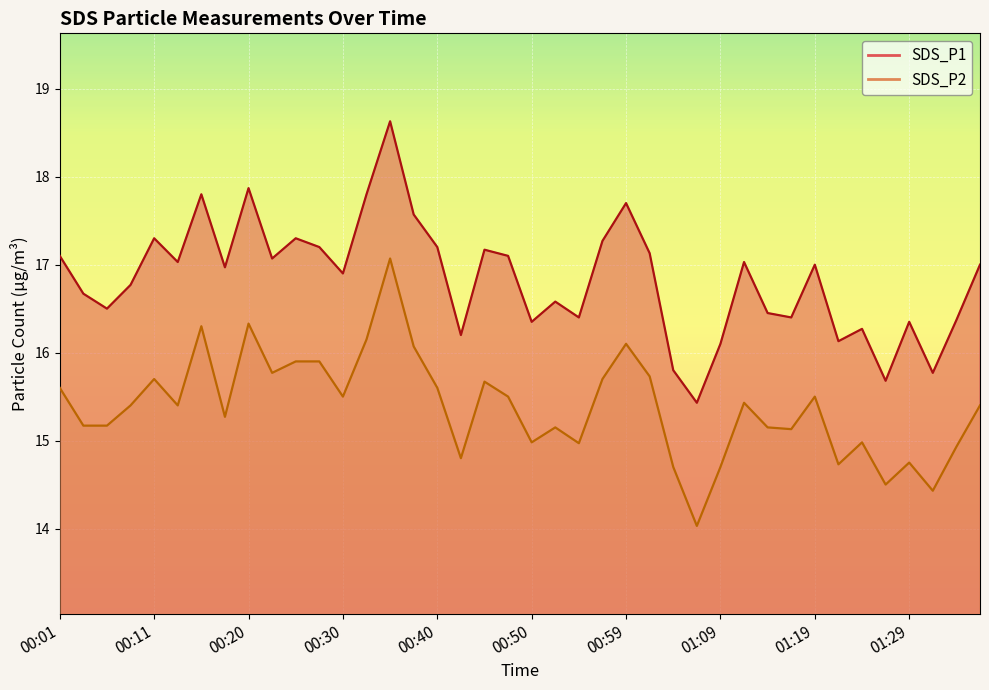

Where is the first local maximum for SDS_P2?

00:11